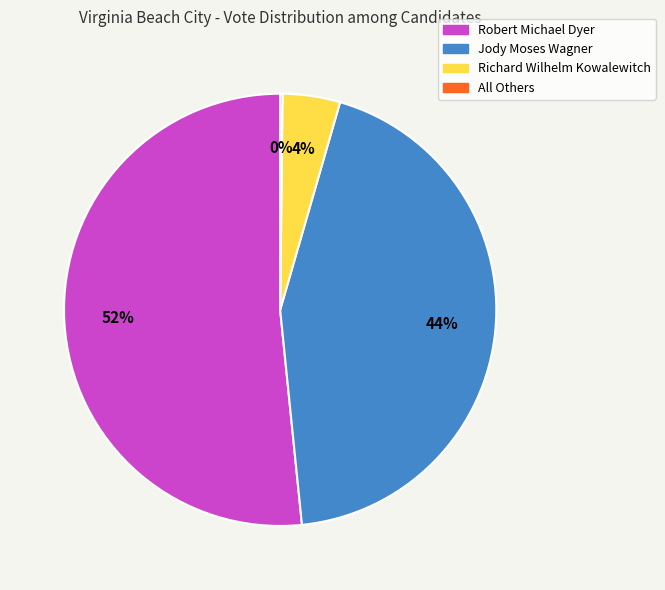

Combined, do Robert Michael Dyer and Jody Moses Wagner account for over 50%?

Yes